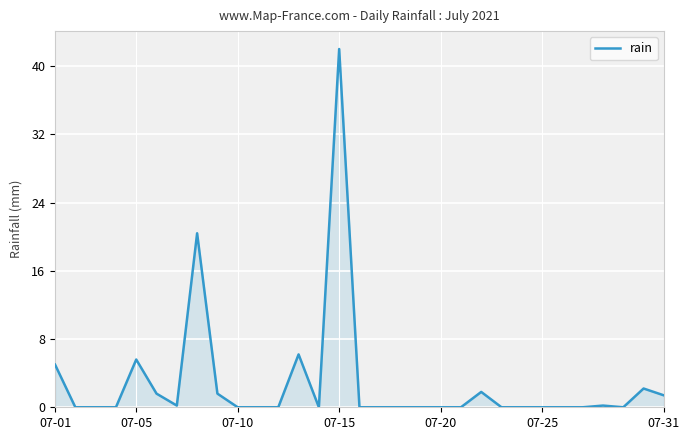

What is the difference between the maximum and minimum values?

42.0